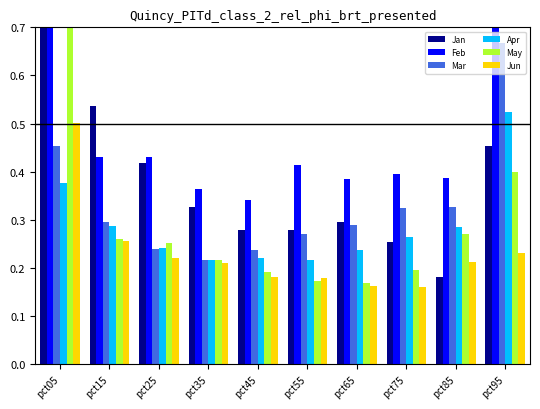

Reading left to right, transcribe all the data shown in this chart.

Jan: 0.7	0.5	0.4	0.3	0.3	0.3	0.3	0.3	0.2	0.5
Feb: 0.7	0.4	0.4	0.4	0.3	0.4	0.4	0.4	0.4	0.8
Mar: 0.5	0.3	0.2	0.2	0.2	0.3	0.3	0.3	0.3	0.7
Apr: 0.4	0.3	0.2	0.2	0.2	0.2	0.2	0.3	0.3	0.5
May: 0.7	0.3	0.3	0.2	0.2	0.2	0.2	0.2	0.3	0.4
Jun: 0.5	0.3	0.2	0.2	0.2	0.2	0.2	0.2	0.2	0.2